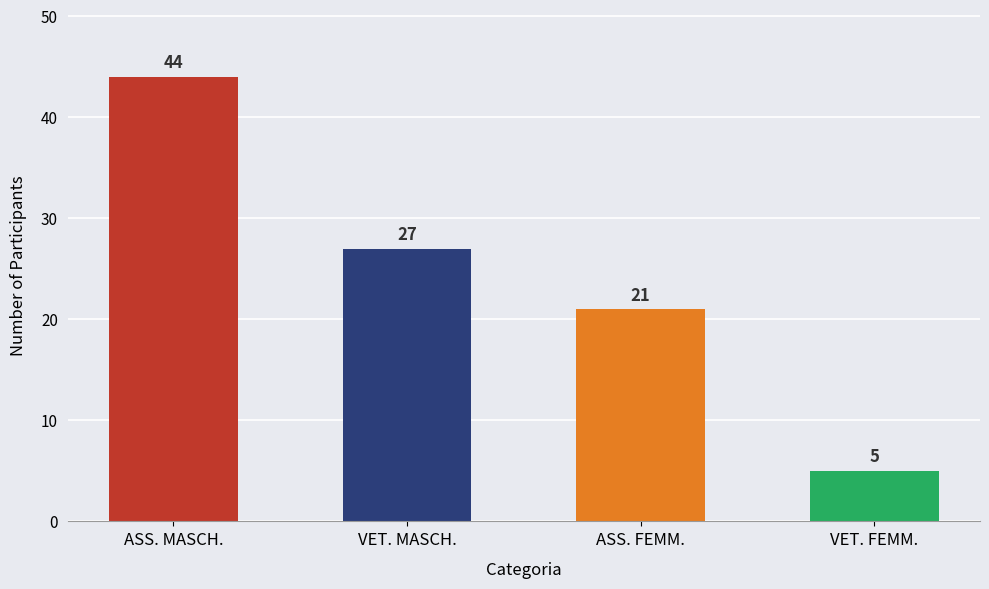

Which label corresponds to the smallest value in the chart?

VET. FEMM.